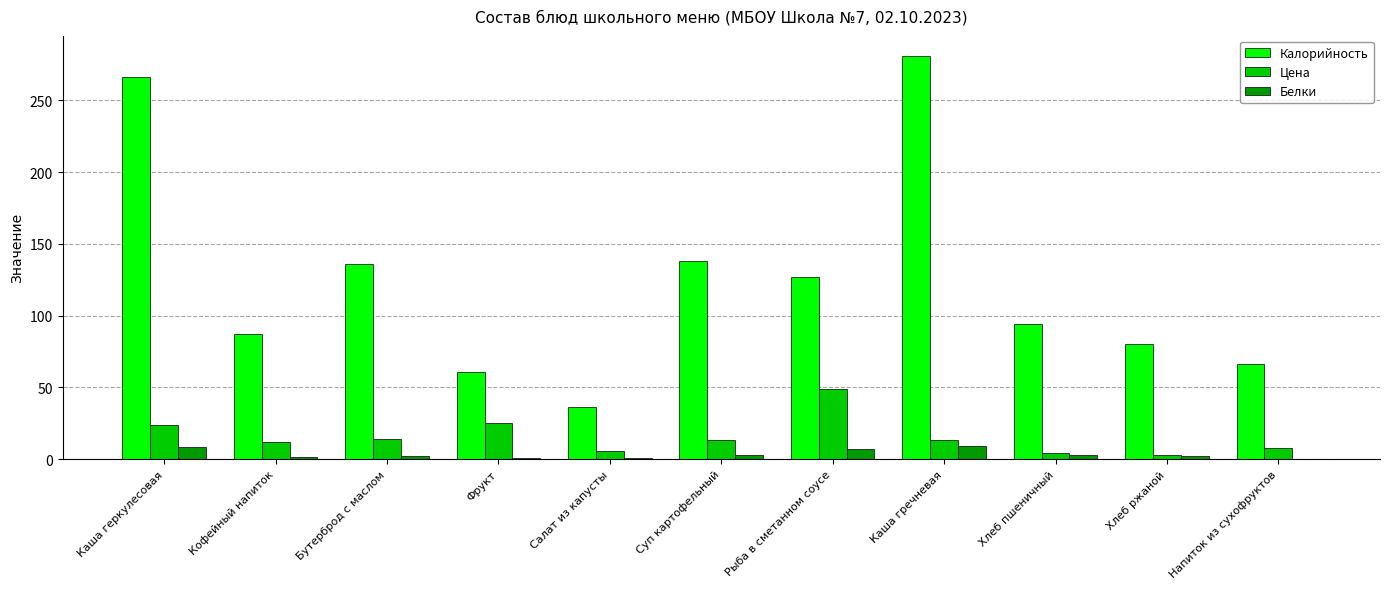

Which series has the largest range (max minus min)?

Калорийность